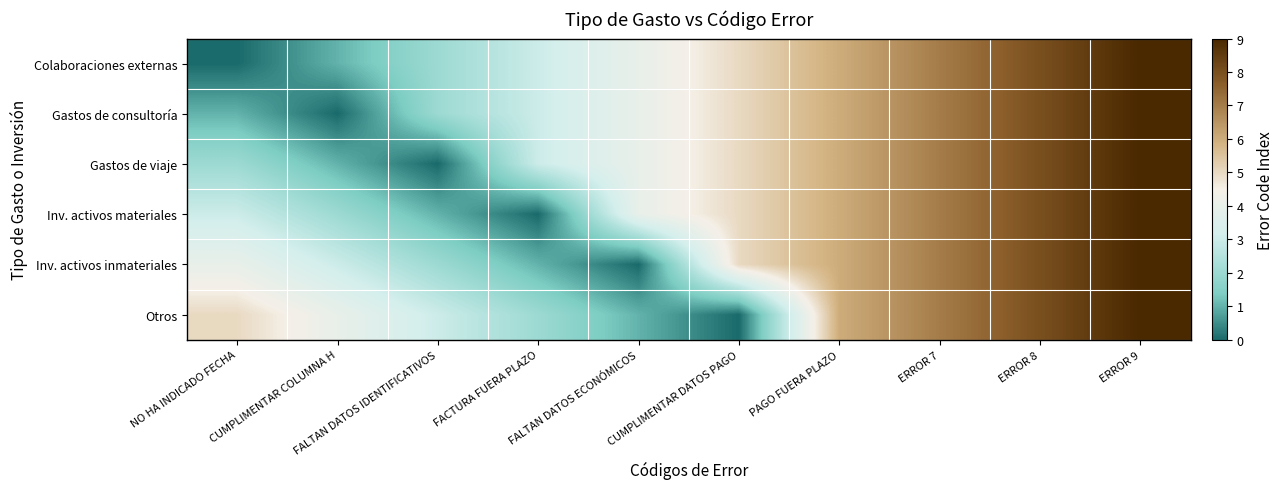

Reading left to right, list all the values displayed in this chart.

Colaboraciones externas: NO HA INDICADO FECHA=0	CUMPLIMENTAR COLUMNA H=1	FALTAN DATOS IDENTIFICATIVOS=2	FACTURA FUERA PLAZO=3	FALTAN DATOS ECONÓMICOS=4	CUMPLIMENTAR DATOS PAGO=5	PAGO FUERA PLAZO=6	ERROR 7=7	ERROR 8=8	ERROR 9=9
Gastos de consultoría: NO HA INDICADO FECHA=1	CUMPLIMENTAR COLUMNA H=0	FALTAN DATOS IDENTIFICATIVOS=2	FACTURA FUERA PLAZO=3	FALTAN DATOS ECONÓMICOS=4	CUMPLIMENTAR DATOS PAGO=5	PAGO FUERA PLAZO=6	ERROR 7=7	ERROR 8=8	ERROR 9=9
Gastos de viaje: NO HA INDICADO FECHA=2	CUMPLIMENTAR COLUMNA H=1	FALTAN DATOS IDENTIFICATIVOS=0	FACTURA FUERA PLAZO=3	FALTAN DATOS ECONÓMICOS=4	CUMPLIMENTAR DATOS PAGO=5	PAGO FUERA PLAZO=6	ERROR 7=7	ERROR 8=8	ERROR 9=9
Inv. activos materiales: NO HA INDICADO FECHA=3	CUMPLIMENTAR COLUMNA H=2	FALTAN DATOS IDENTIFICATIVOS=1	FACTURA FUERA PLAZO=0	FALTAN DATOS ECONÓMICOS=4	CUMPLIMENTAR DATOS PAGO=5	PAGO FUERA PLAZO=6	ERROR 7=7	ERROR 8=8	ERROR 9=9
Inv. activos inmateriales: NO HA INDICADO FECHA=4	CUMPLIMENTAR COLUMNA H=3	FALTAN DATOS IDENTIFICATIVOS=2	FACTURA FUERA PLAZO=1	FALTAN DATOS ECONÓMICOS=0	CUMPLIMENTAR DATOS PAGO=5	PAGO FUERA PLAZO=6	ERROR 7=7	ERROR 8=8	ERROR 9=9
Otros: NO HA INDICADO FECHA=5	CUMPLIMENTAR COLUMNA H=4	FALTAN DATOS IDENTIFICATIVOS=3	FACTURA FUERA PLAZO=2	FALTAN DATOS ECONÓMICOS=1	CUMPLIMENTAR DATOS PAGO=0	PAGO FUERA PLAZO=6	ERROR 7=7	ERROR 8=8	ERROR 9=9